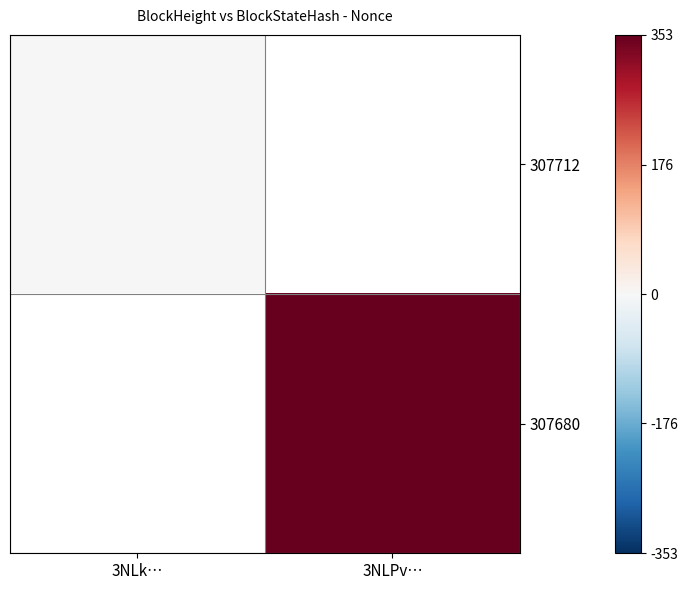

Rank the series by their maximum value, from highest to lowest.

307680, 307712